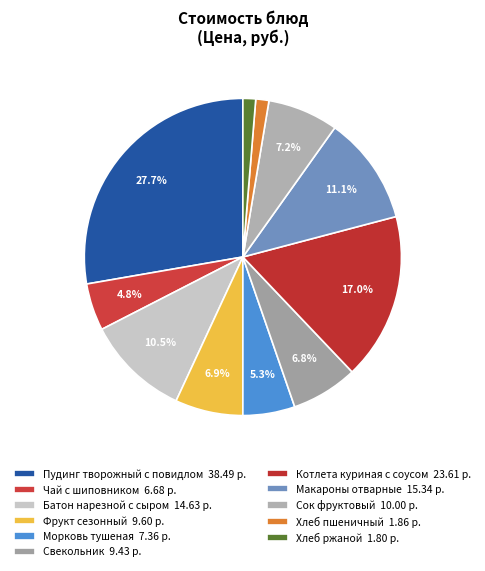

Rank the categories by value from lowest to highest.

Хлеб ржаной, Хлеб пшеничный, Чай с шиповником, Морковь тушеная, Свекольник, Фрукт сезонный, Сок фруктовый, Батон нарезной с сыром, Макароны отварные, Котлета куриная с соусом, Пудинг творожный с повидлом